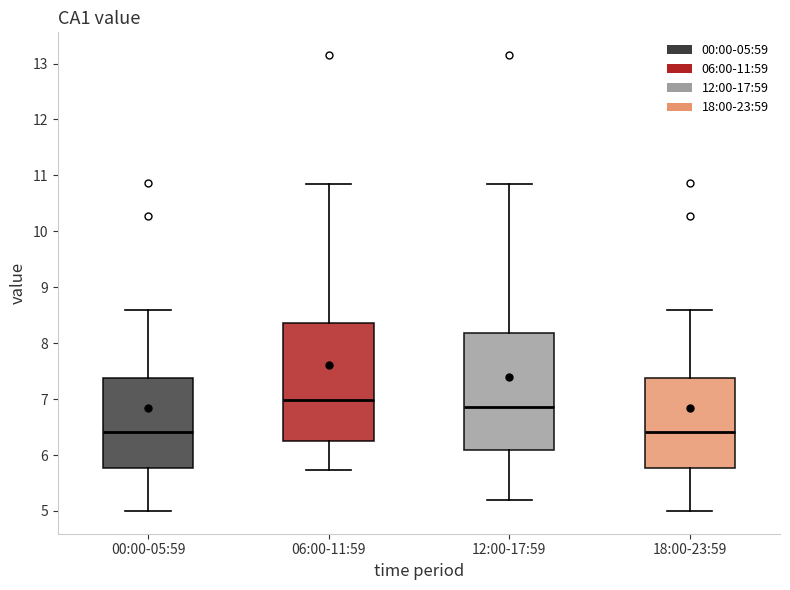

Reading left to right, transcribe this box plot: for each box, give where its median line is, the range the box spans, and where its two whiskers end, as read against the y-axis. The values are not printed on the chart, so give them approximately, as read against the axis.

00:00-05:59: median 6.4, box 5.8 to 7.4, whiskers 5.0 to 8.6
06:00-11:59: median 7.0, box 6.3 to 8.4, whiskers 5.7 to 10.9
12:00-17:59: median 6.9, box 6.1 to 8.2, whiskers 5.2 to 10.9
18:00-23:59: median 6.4, box 5.8 to 7.4, whiskers 5.0 to 8.6